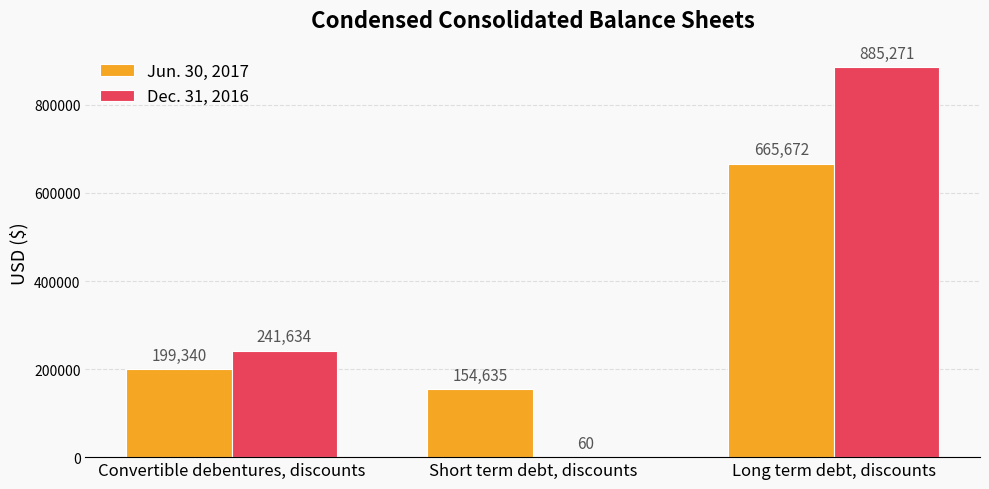

Reading right to left, what are all the values shown in this chart?

Jun. 30, 2017: Long term debt, discounts=665672	Short term debt, discounts=154635	Convertible debentures, discounts=199340
Dec. 31, 2016: Long term debt, discounts=885271	Short term debt, discounts=60	Convertible debentures, discounts=241634